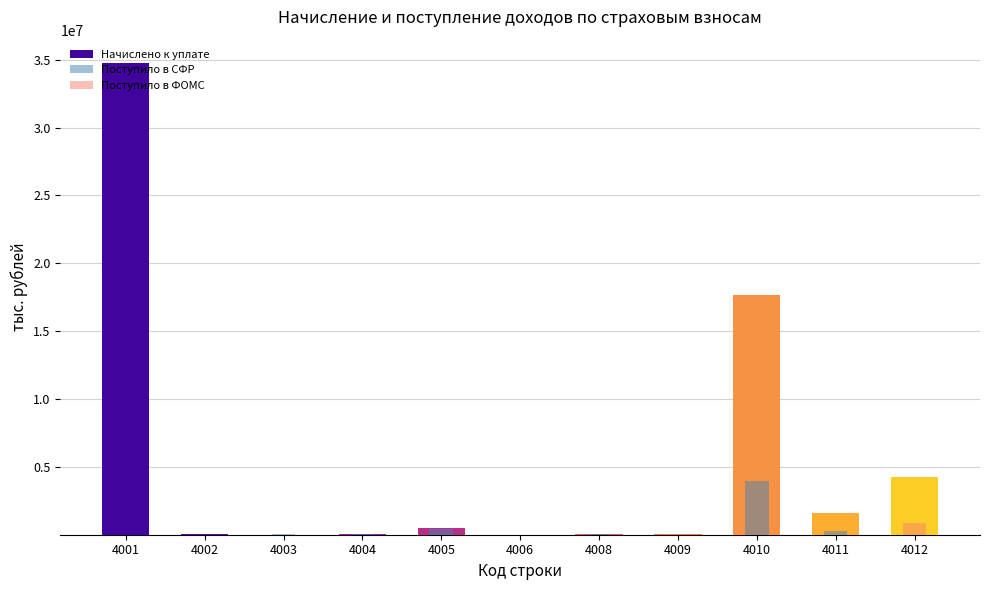

What is the difference between the maximum and minimum values in the Поступило в СФР series?

3967595